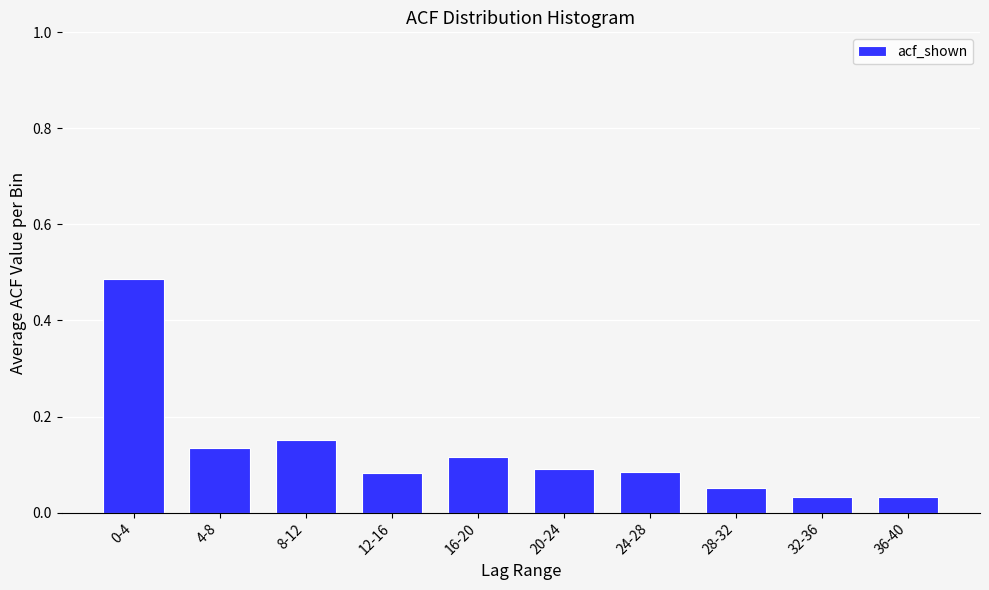

Which has a higher value, 32-36 or 8-12?

8-12